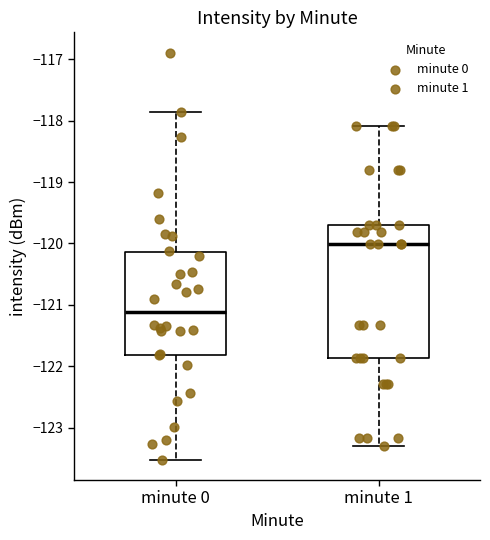

Which box has the highest median line?

minute 1